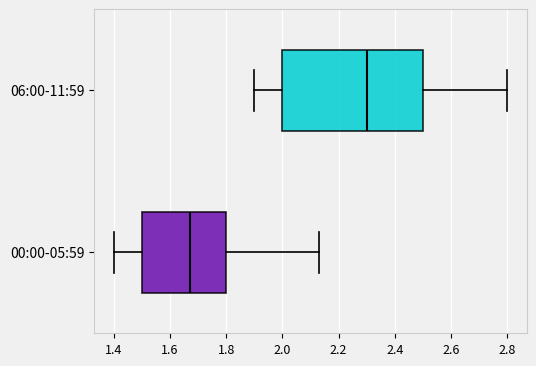

Comparing the boxes themselves (not the whiskers), which one is the widest?

06:00-11:59